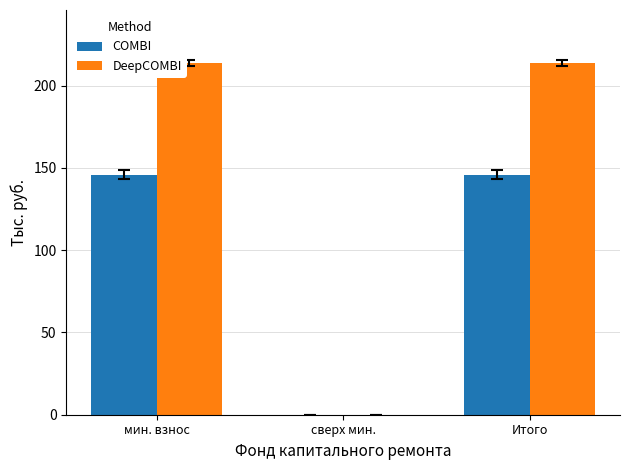

What is the maximum value shown in the chart?

213.9